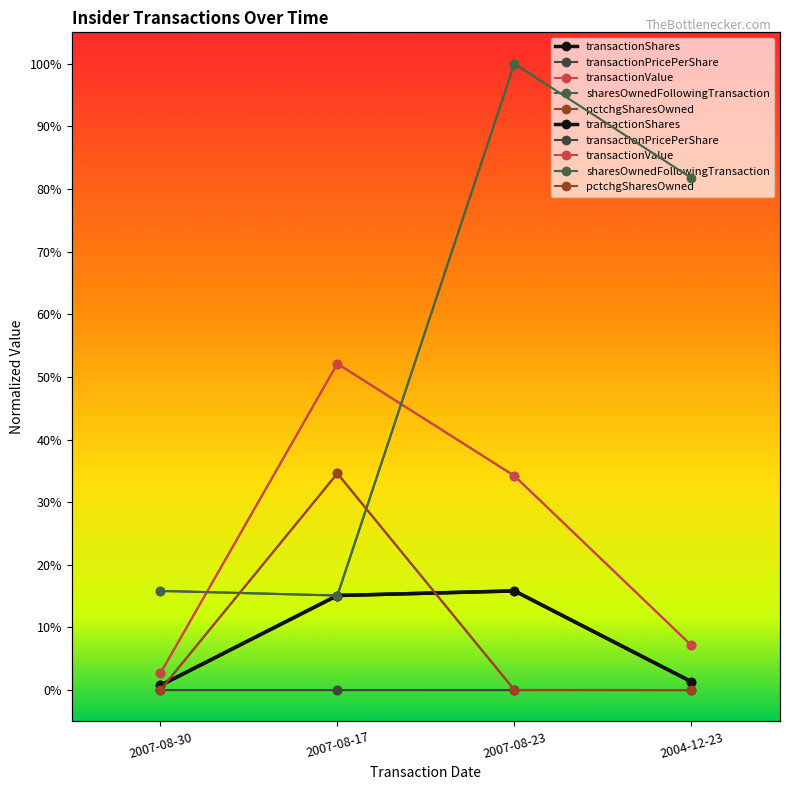

List the series in order of their peak value, highest first.

sharesOwnedFollowingTransaction, transactionValue, pctchgSharesOwned, transactionShares, transactionPricePerShare